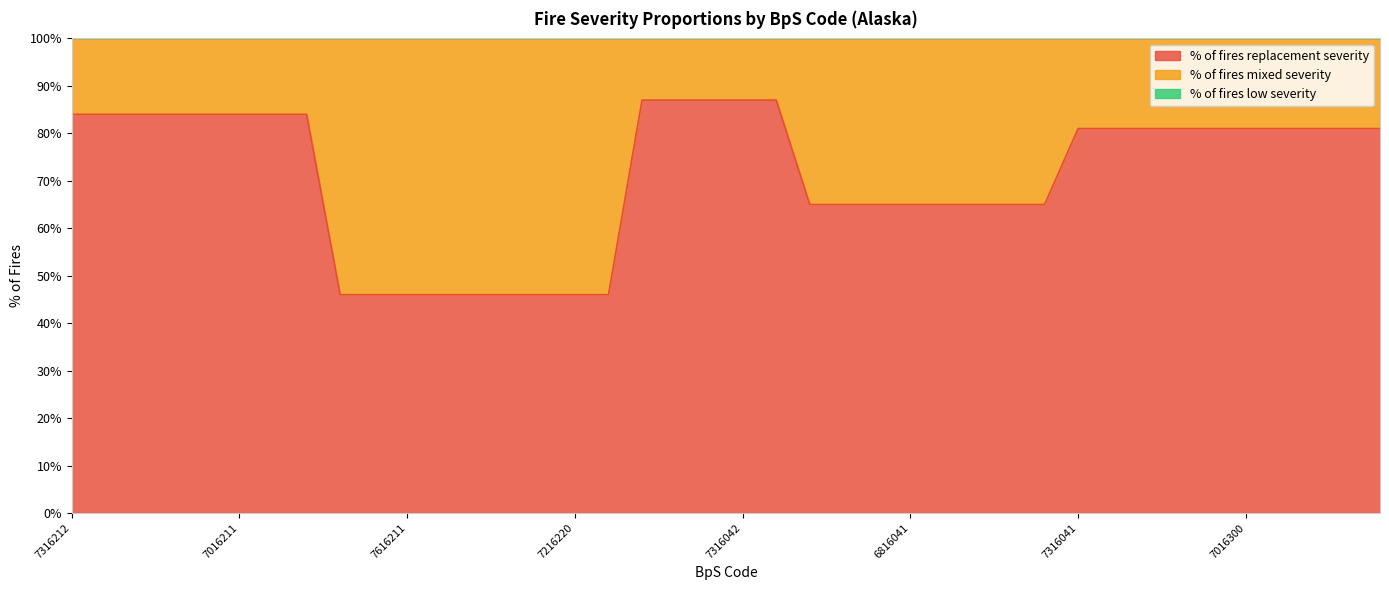

At how many categories does at least one series exceed 67?

23